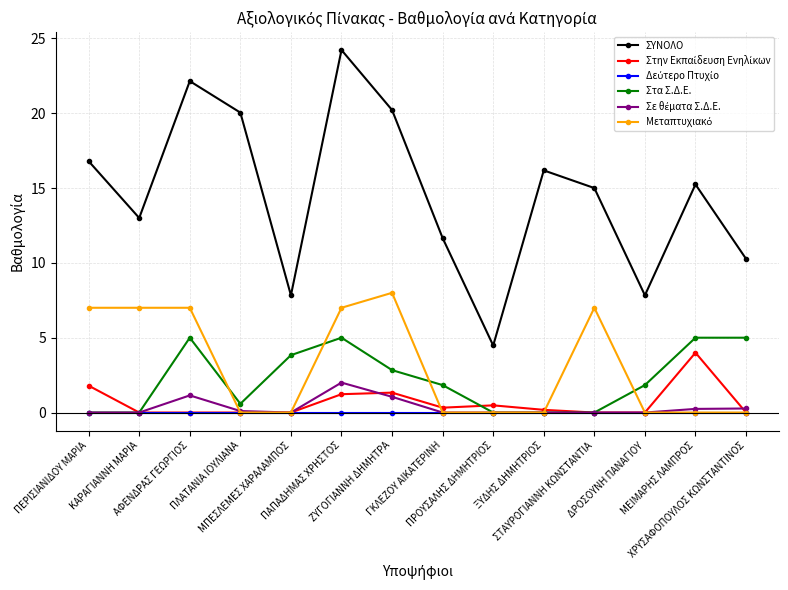

Which series has the largest range (max minus min)?

ΣΥΝΟΛΟ